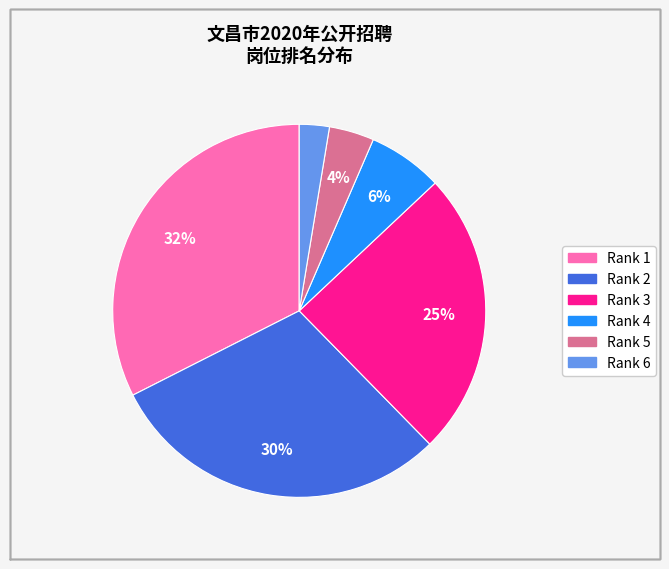

Does any single category account for the majority?

No